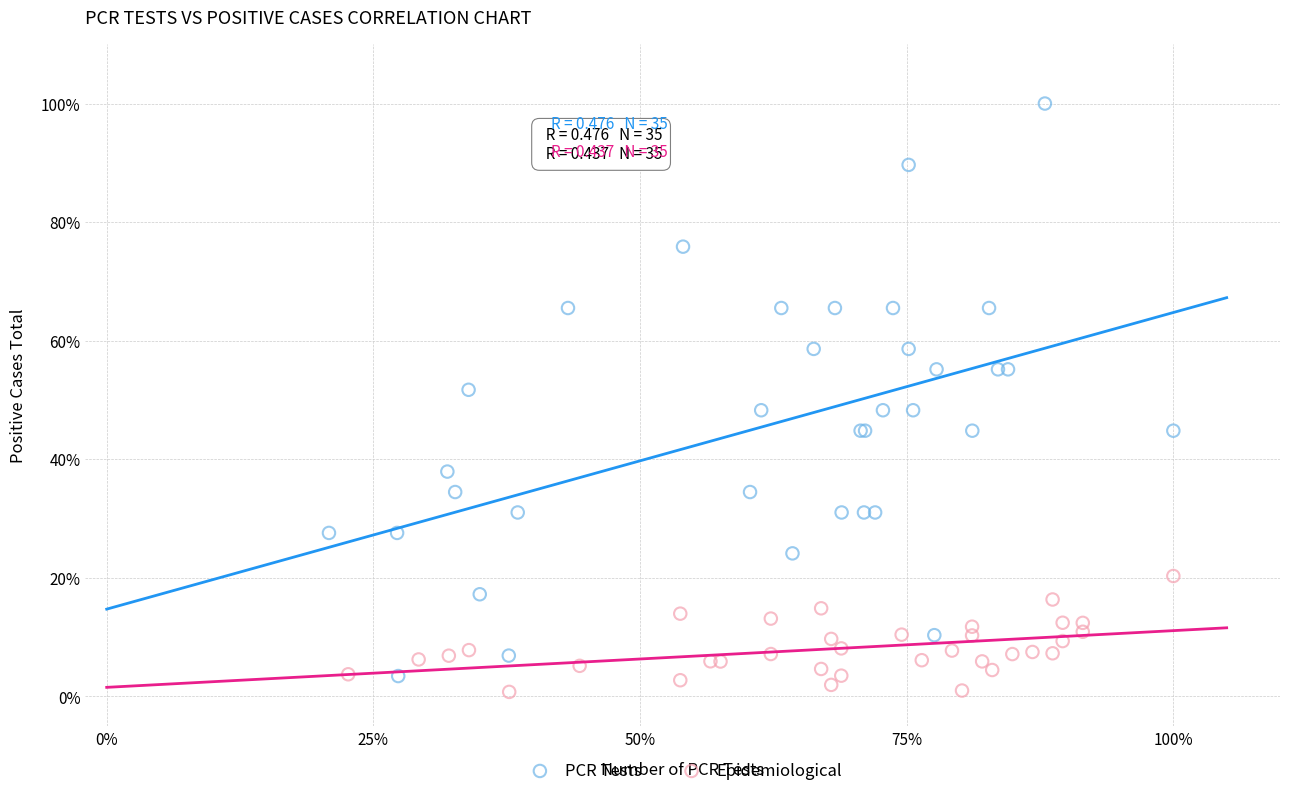

Which series has the largest Y range (max minus min)?

PCR Tests